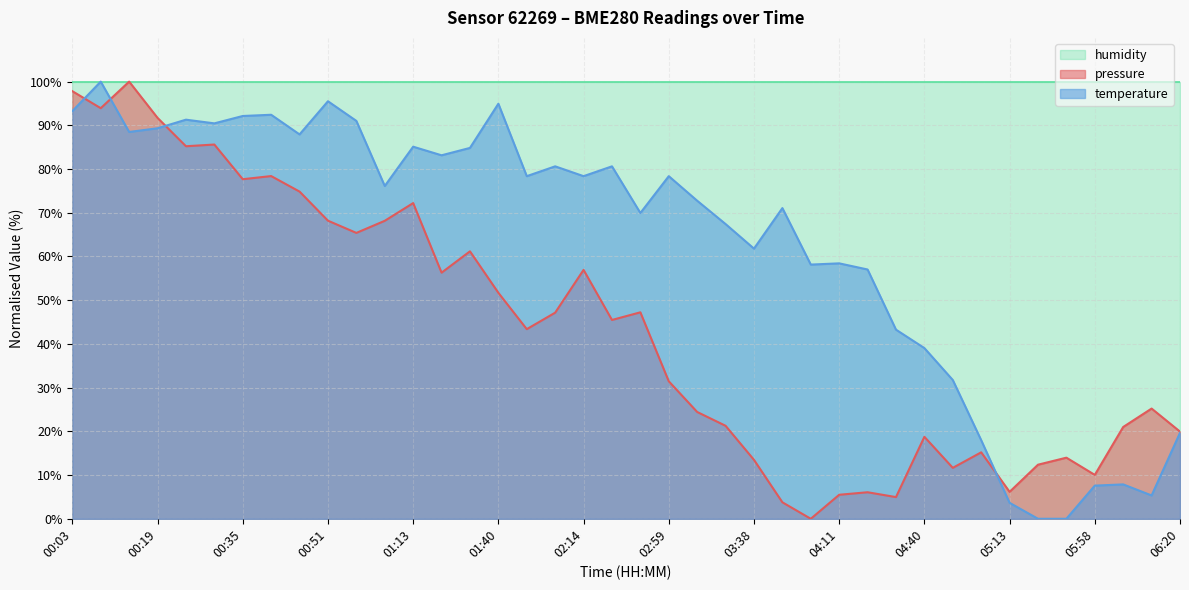

At which category does the chart reach its peak across all series?

00:14